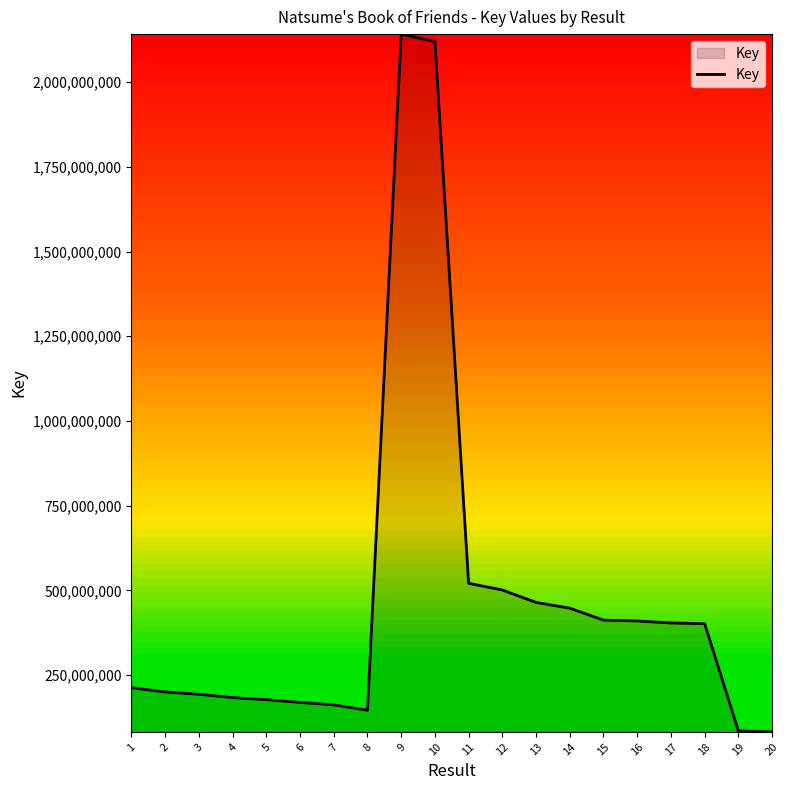

Approximately how many times larger is the value at 9 compared to 2?

10.7